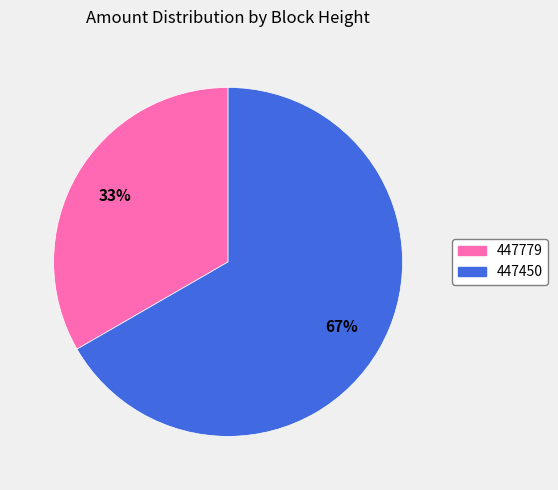

Between 447450 and 447779, which is larger?

447450